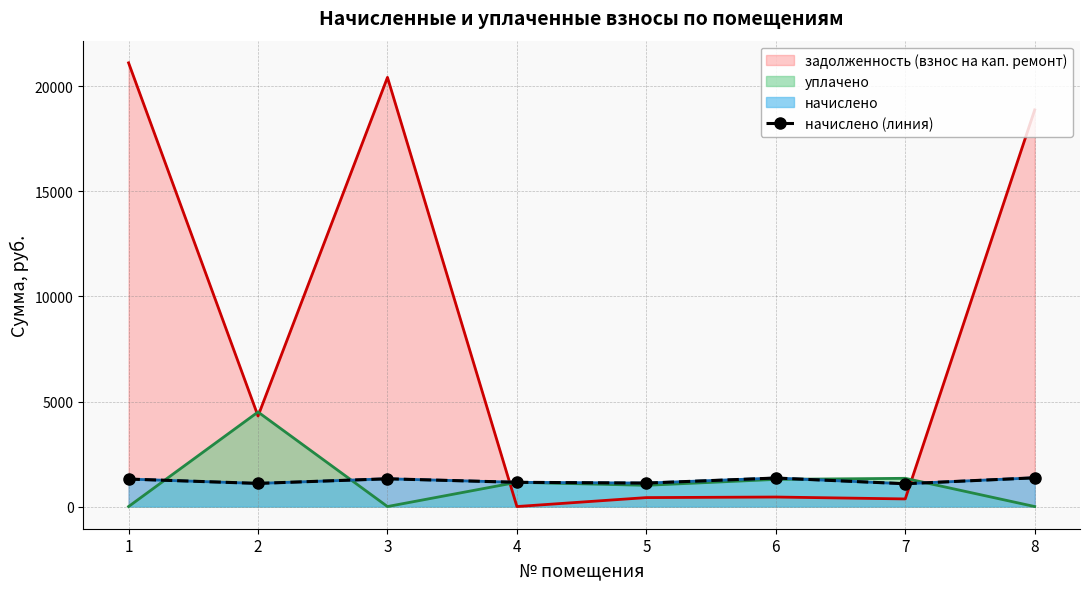

What is the value of the 1st point from the left?

1308.0